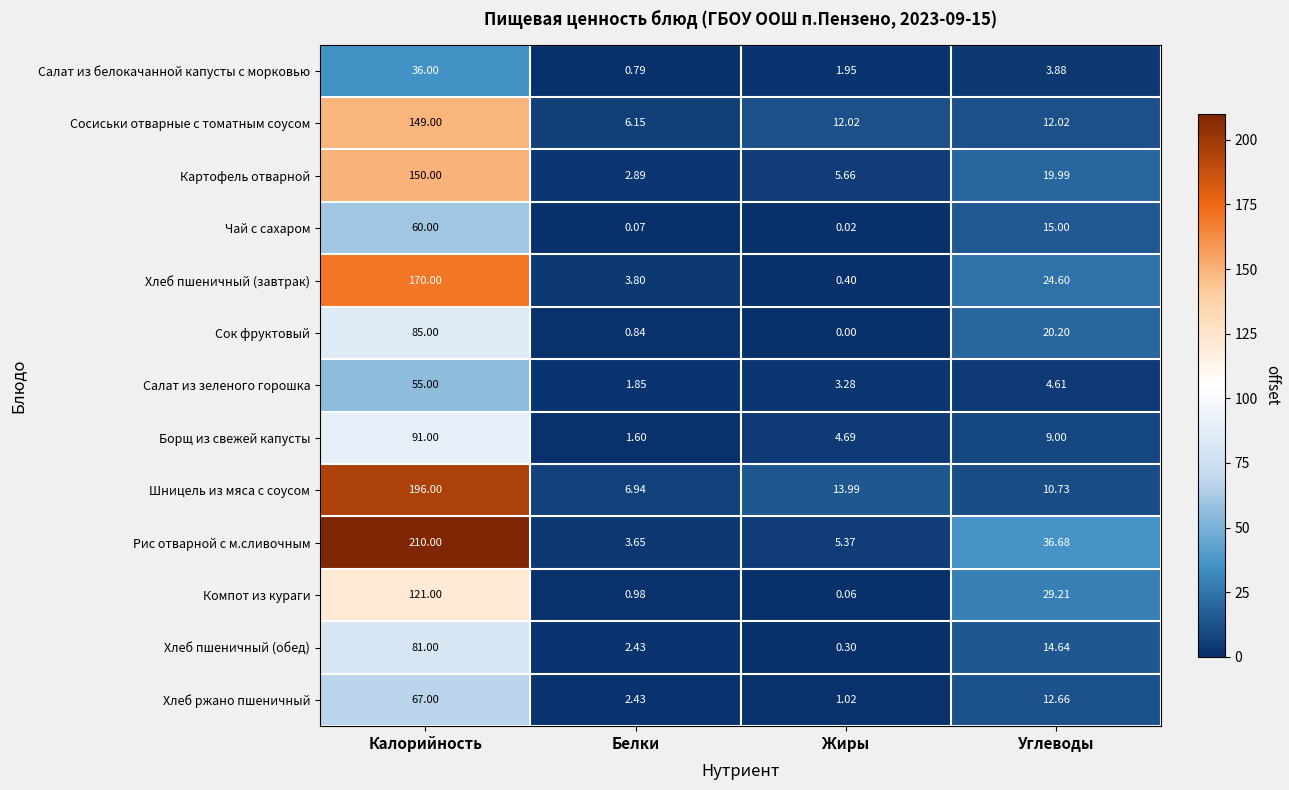

Rank the series at Калорийность from lowest to highest value.

Салат из белокачанной капусты с морковью, Салат из зеленого горошка, Чай с сахаром, Хлеб ржано пшеничный, Хлеб пшеничный (обед), Сок фруктовый, Борщ из свежей капусты, Компот из кураги, Сосиськи отварные с томатным соусом, Картофель отварной, Хлеб пшеничный (завтрак), Шницель из мяса с соусом, Рис отварной с м.сливочным